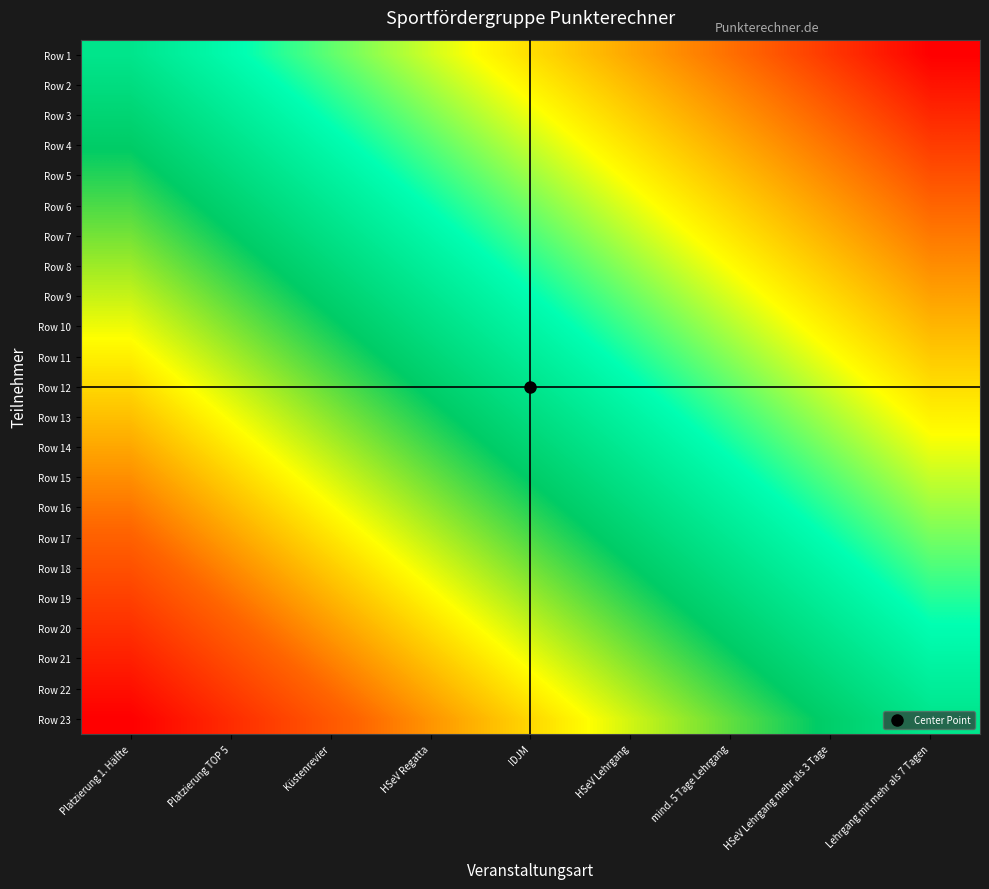

Count the number of data series in this chart.

23